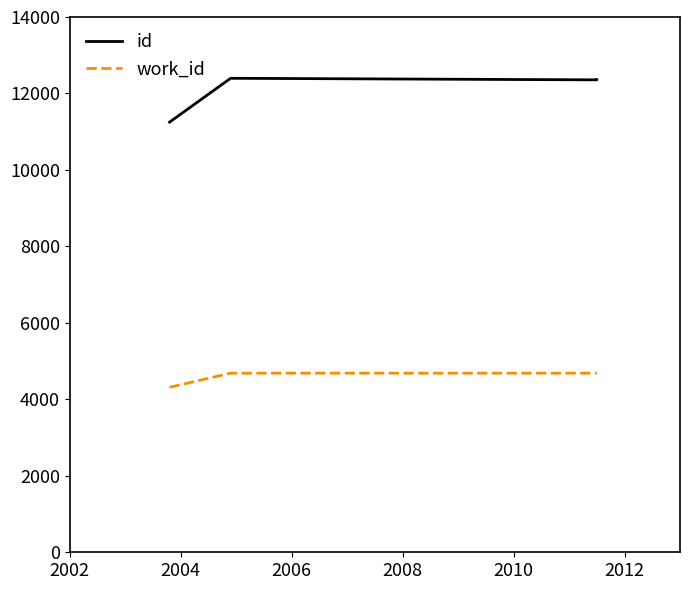

The id series shows 12357 at 2006. True or false?

True